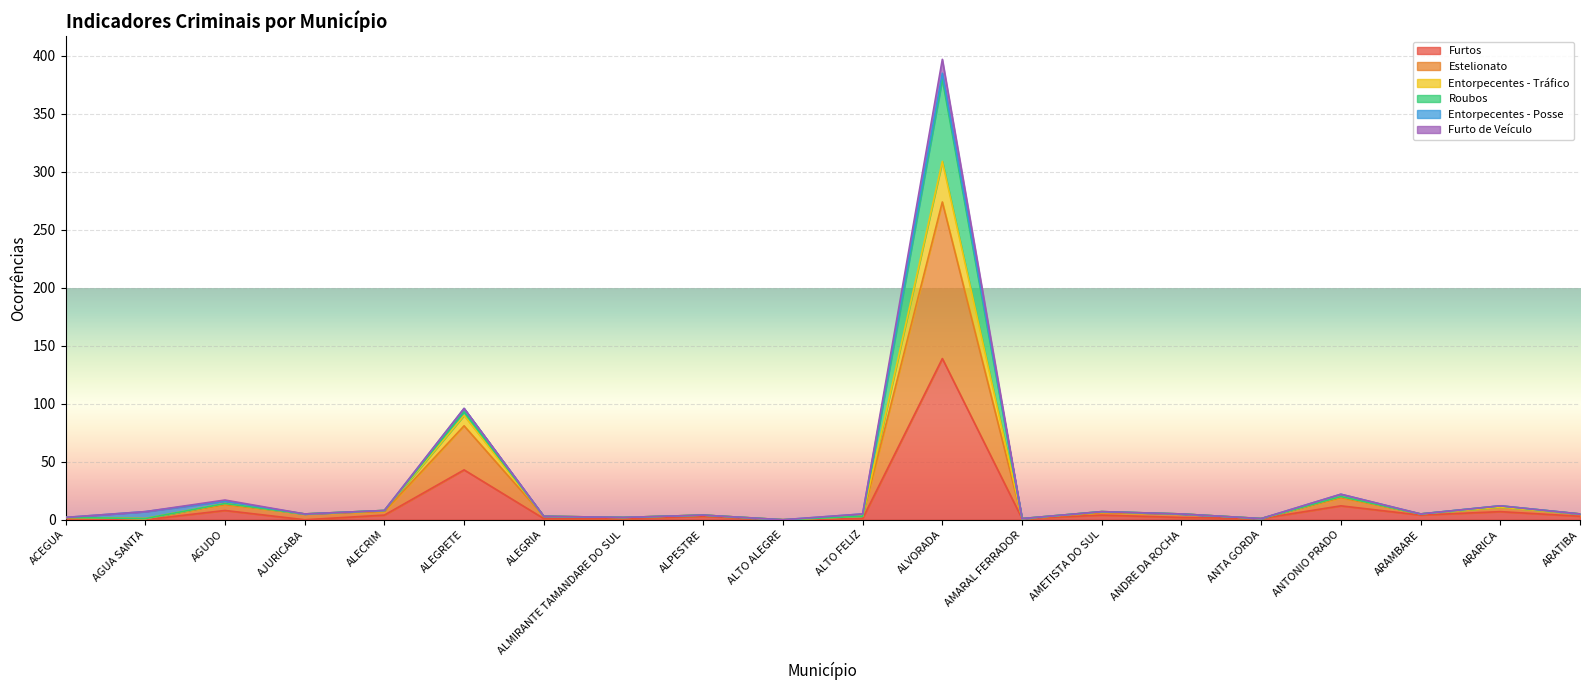

At which label does Entorpecentes - Tráfico reach its minimum?

ALTO ALEGRE